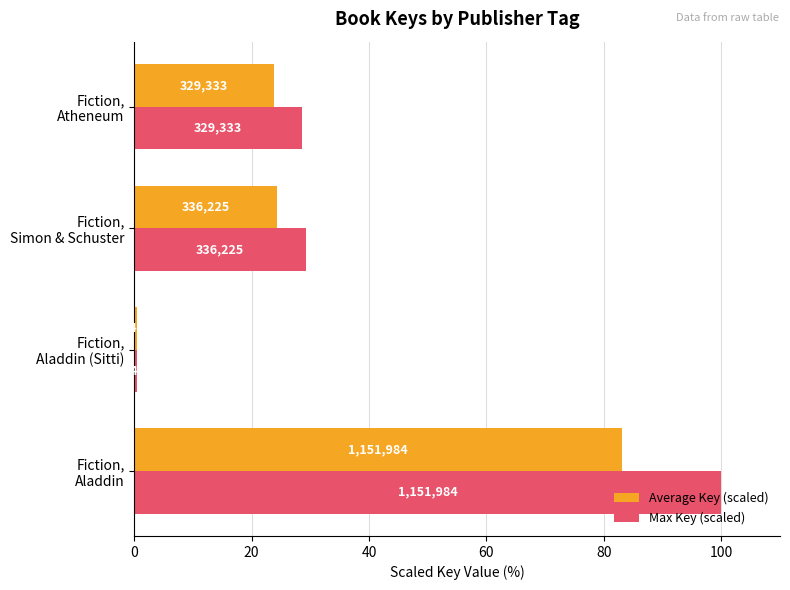

What are all the series names shown in the legend?

Average Key (scaled), Max Key (scaled)